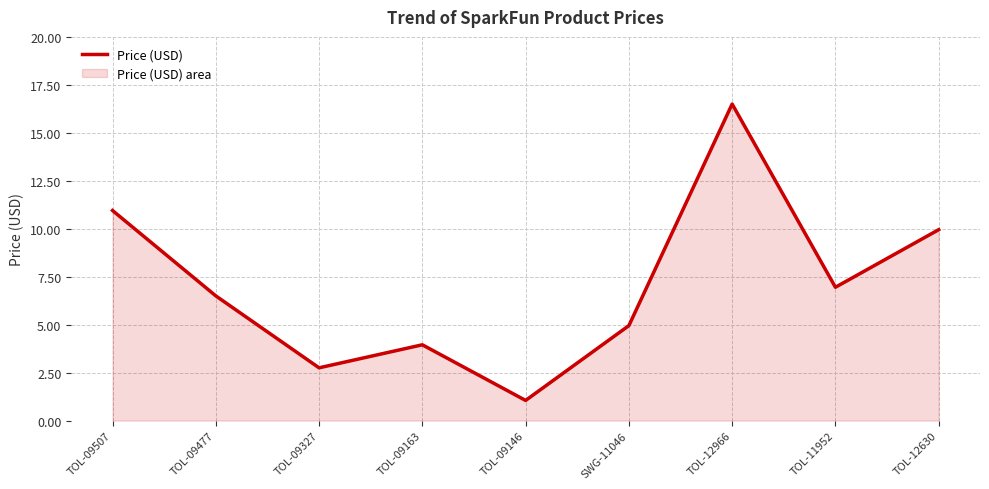

How many series are shown in this chart?

1